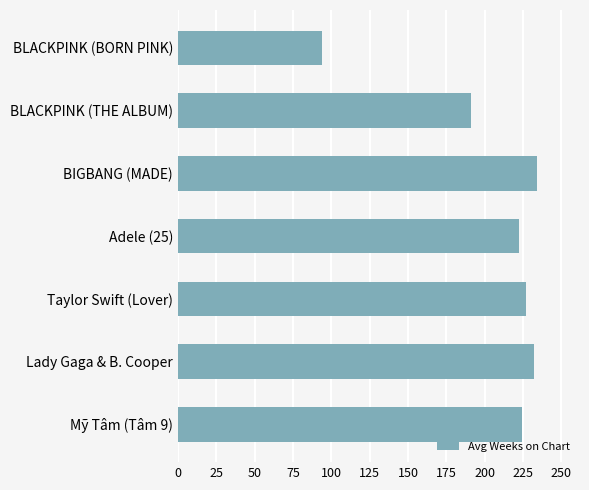

Approximately how many times larger is the value at Adele (25) compared to Lady Gaga & B. Cooper?

1.0